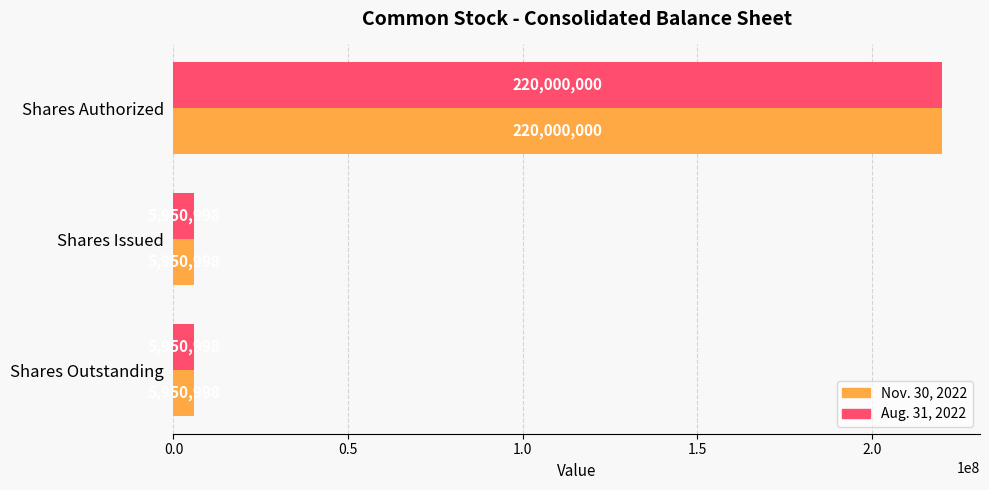

Count the number of data series in this chart.

2